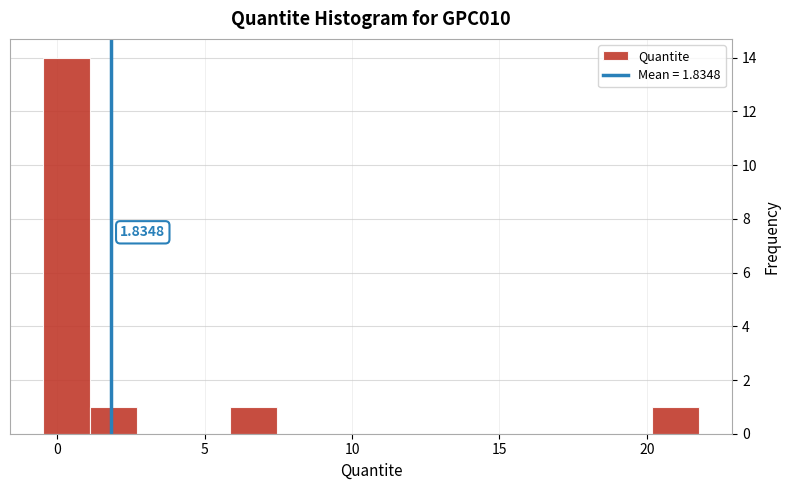

Read against the x-axis, roughly where is the centre of the tallest bar?

0.5